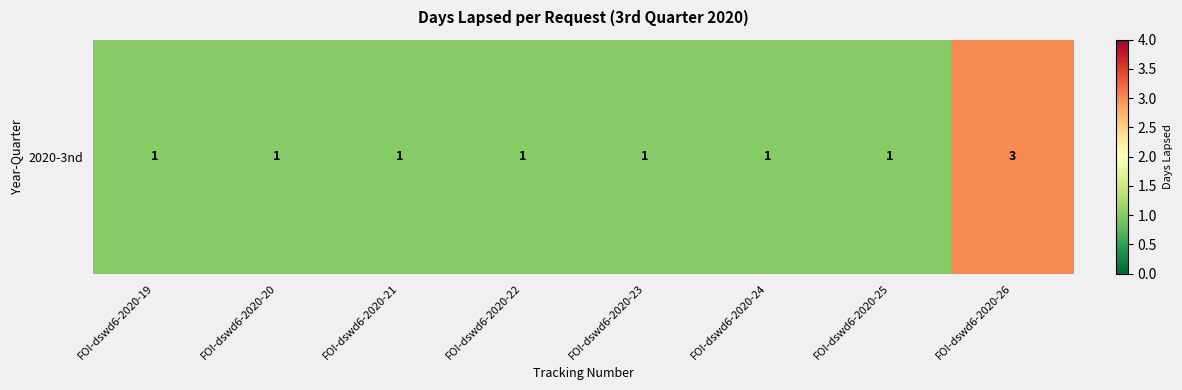

Reading left to right, transcribe all the data shown in this chart.

FOI-dswd6-2020-19=1	FOI-dswd6-2020-20=1	FOI-dswd6-2020-21=1	FOI-dswd6-2020-22=1	FOI-dswd6-2020-23=1	FOI-dswd6-2020-24=1	FOI-dswd6-2020-25=1	FOI-dswd6-2020-26=3